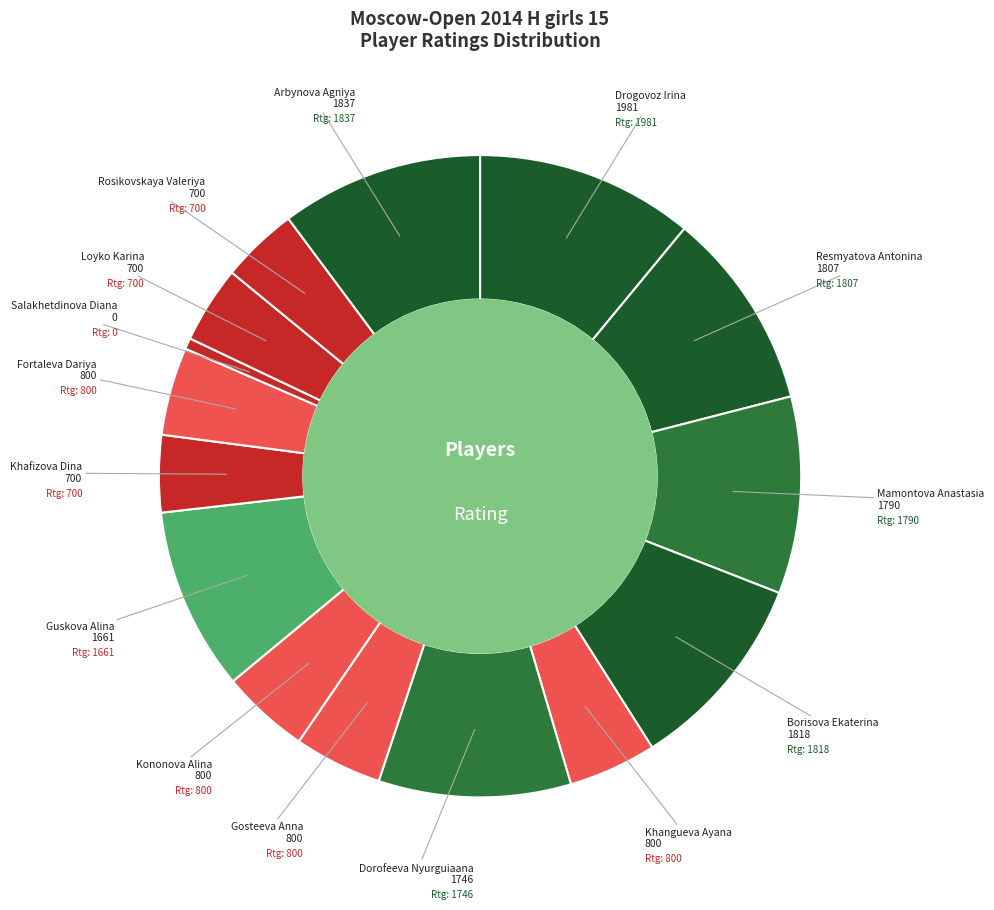

Count the number of slices in the pie.

15